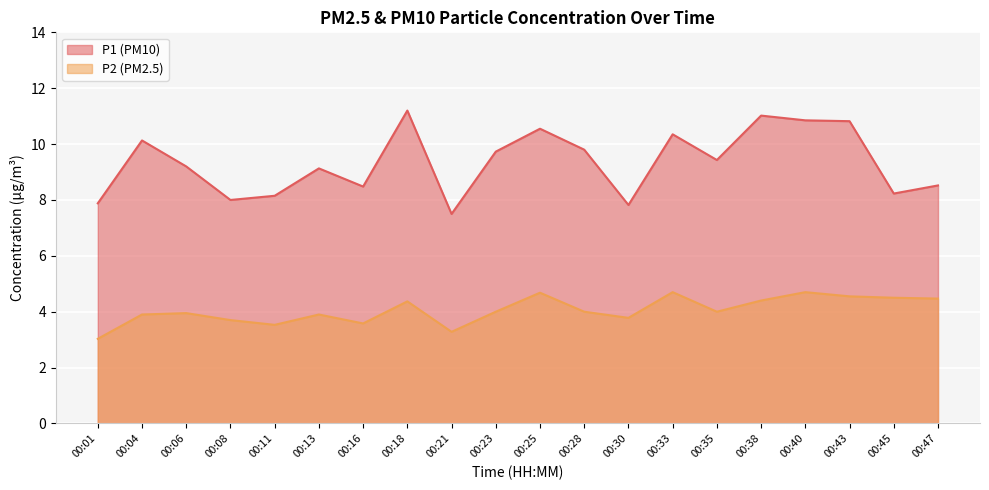

How many values in the P2 series exceed 4?

8